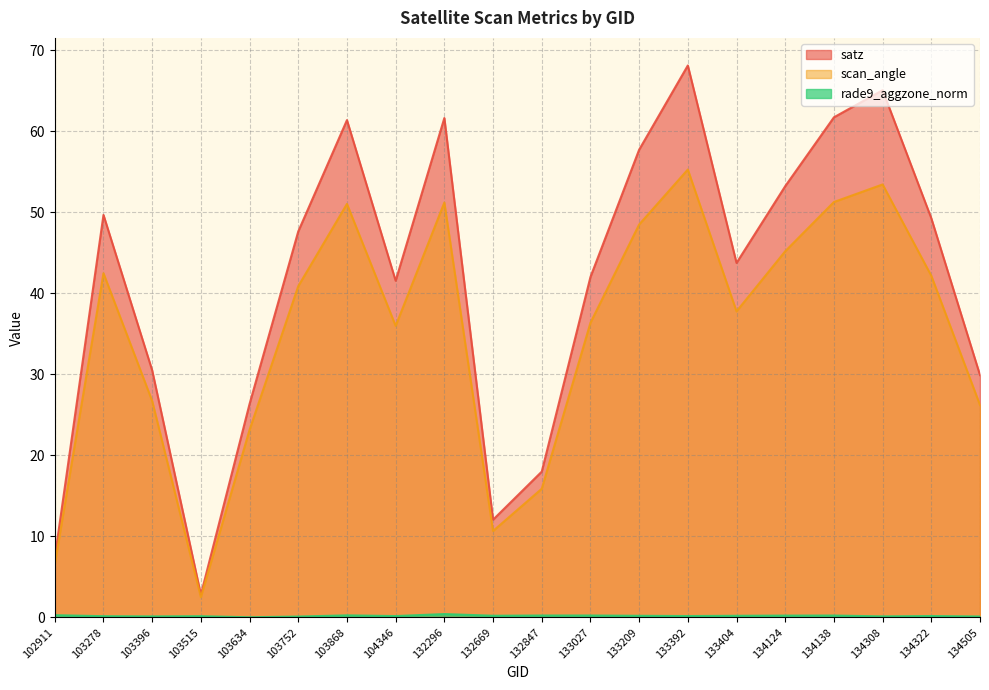

At which label does rade9_aggzone_norm reach its minimum?

103634